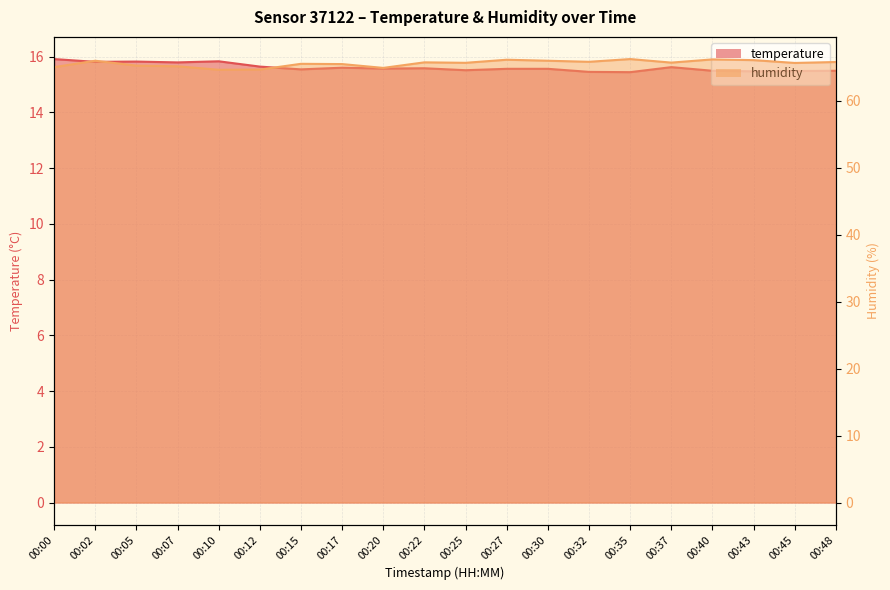

Reading left to right, list all the values displayed in this chart.

temperature: 15.9	15.8	15.8	15.8	15.8	15.6	15.5	15.6	15.6	15.6	15.5	15.6	15.6	15.4	15.4	15.6	15.5	15.5	15.5	15.5
humidity: 65.0	66.0	65.2	65.2	64.6	64.7	65.5	65.5	64.9	65.7	65.7	66.1	66.0	65.8	66.2	65.7	66.2	66.1	65.7	65.8